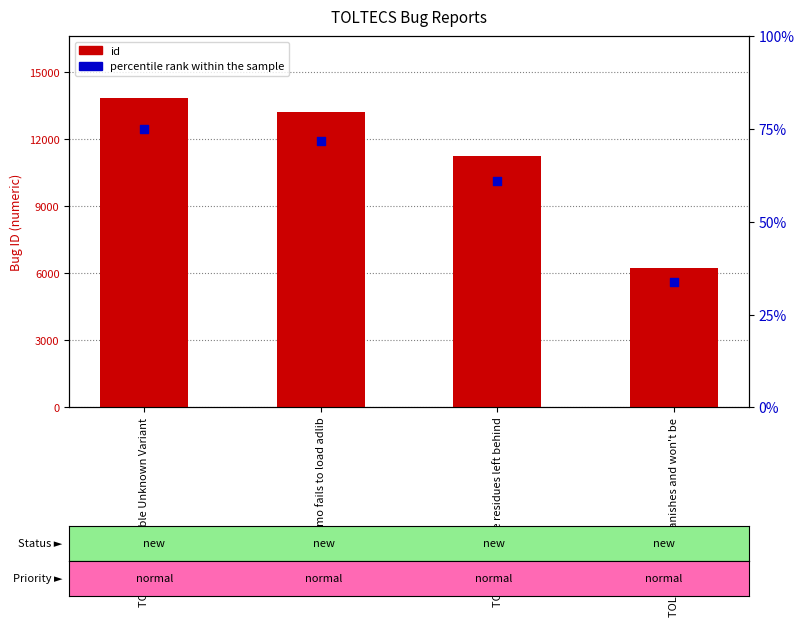

Which series reaches the maximum Y coordinate?

id (count)